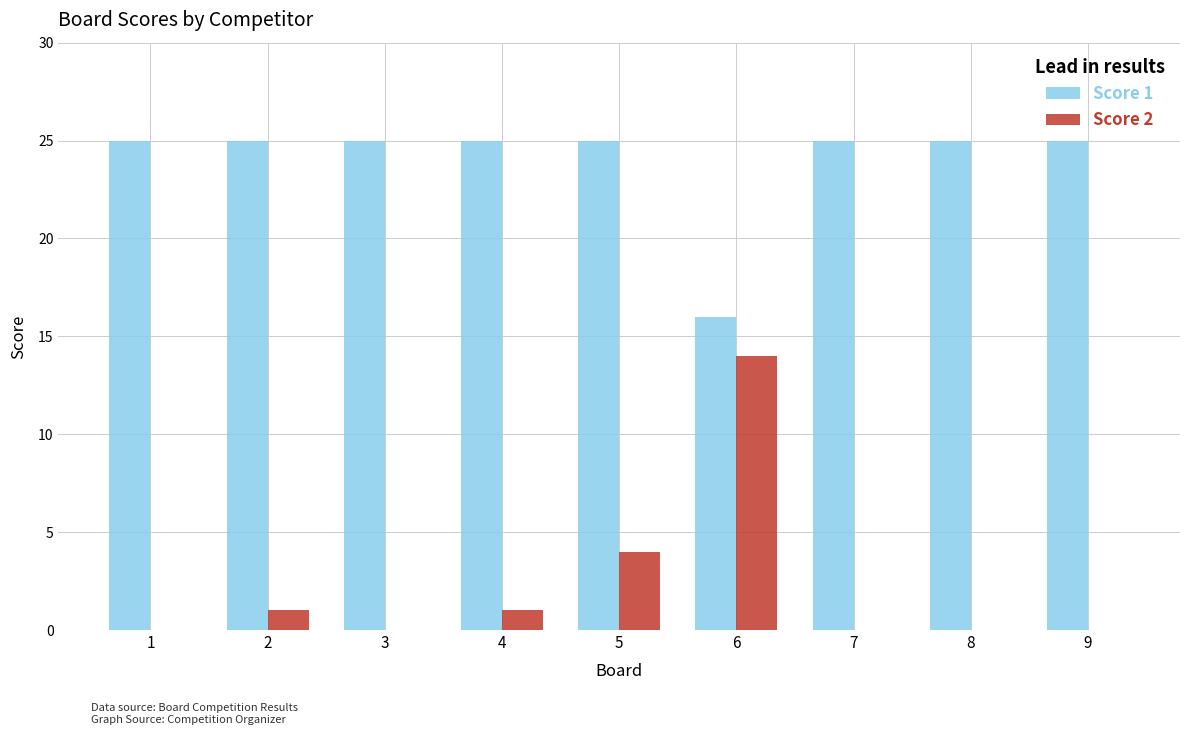

What is the average value of the Score 1 series?

24